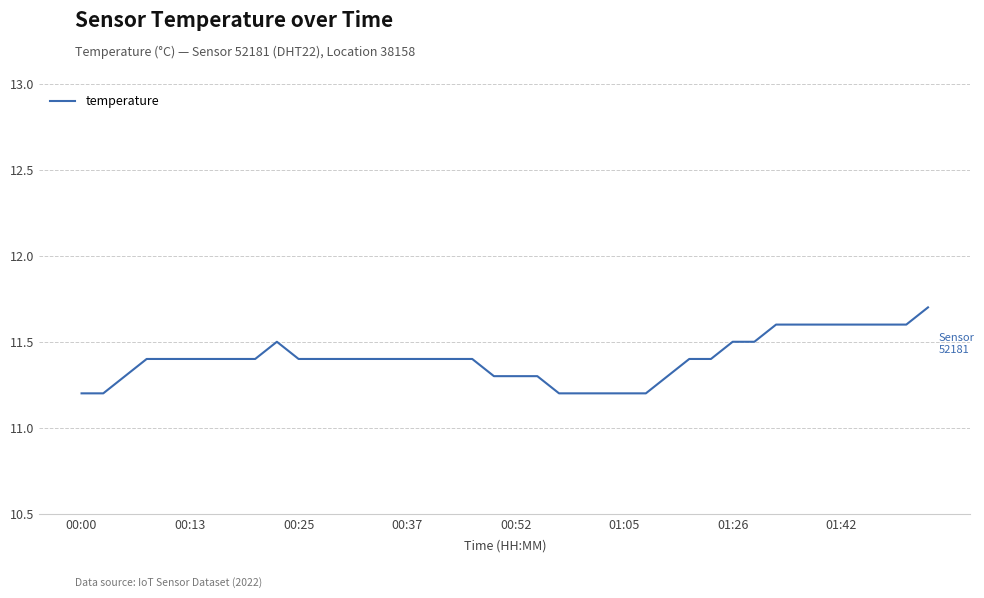

Reading left to right, extract all data points from this chart.

11.2	11.2	11.3	11.4	11.4	11.4	11.4	11.4	11.4	11.5	11.4	11.4	11.4	11.4	11.4	11.4	11.4	11.4	11.4	11.3	11.3	11.3	11.2	11.2	11.2	11.2	11.2	11.3	11.4	11.4	11.5	11.5	11.6	11.6	11.6	11.6	11.6	11.6	11.6	11.7